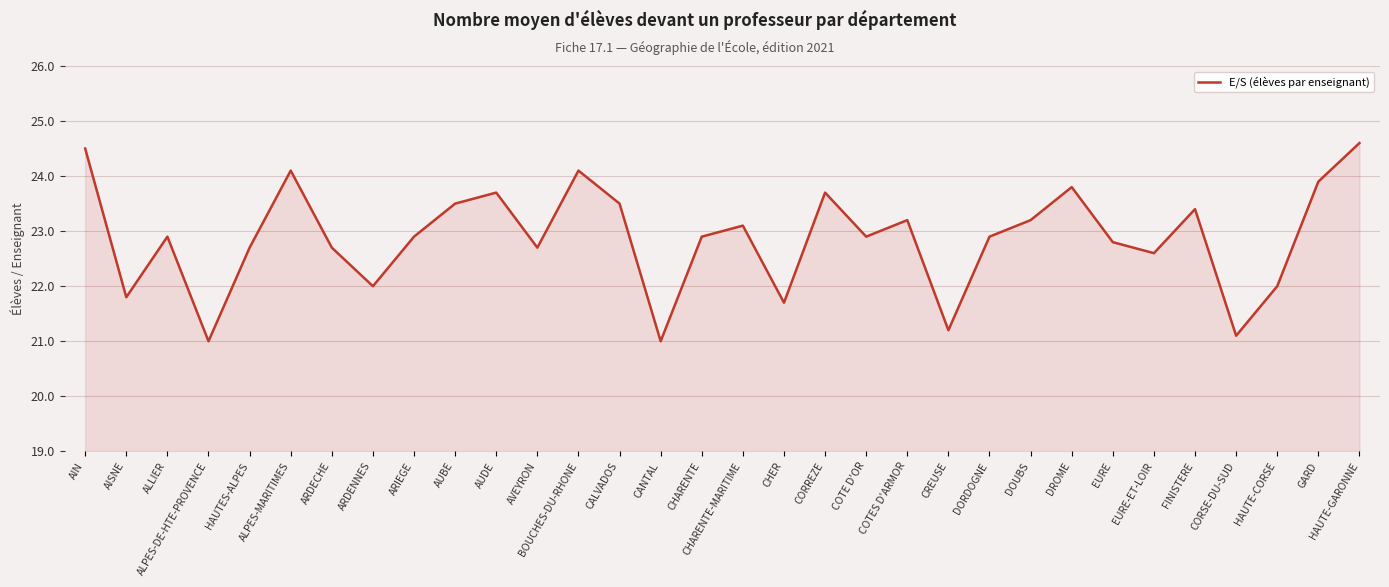

What value does the data have at EURE?

22.8